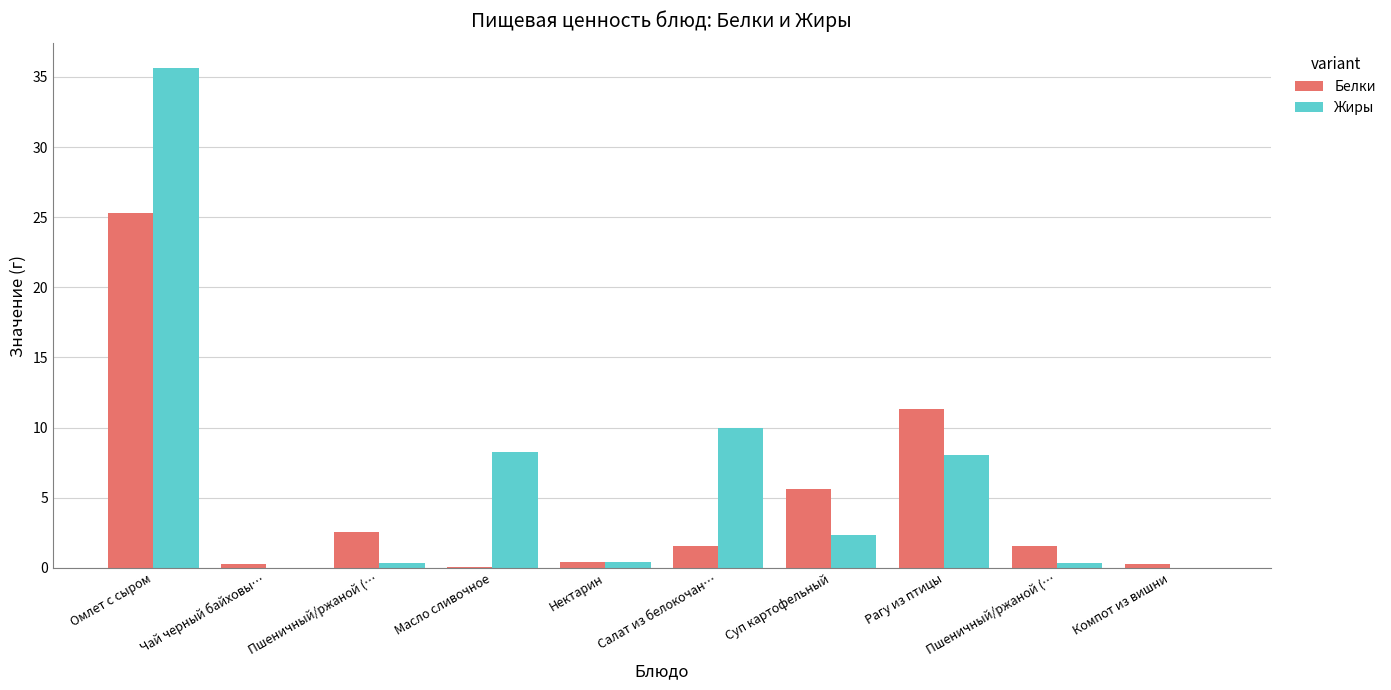

How many groups of bars are there?

10